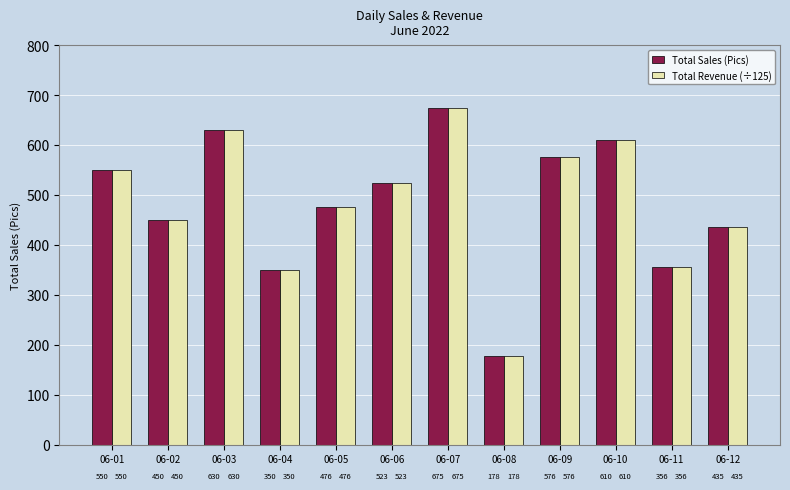

What is the highest value of the Total Revenue (÷125) series?

675